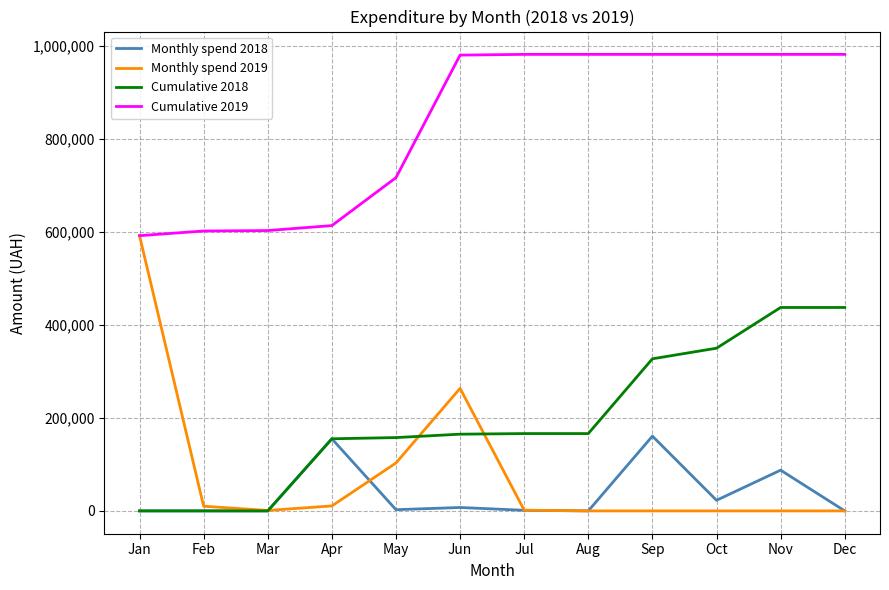

What is the difference between the highest and lowest values at Jan?

591848.8